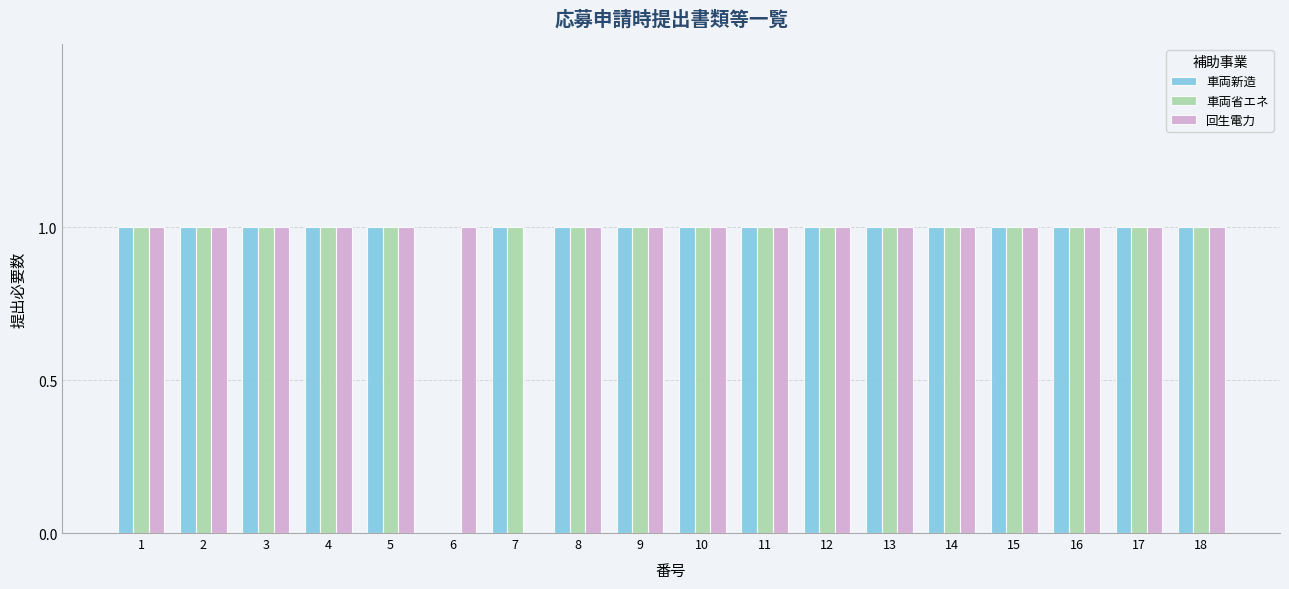

The 車両新造 series shows 0 at 15. True or false?

False